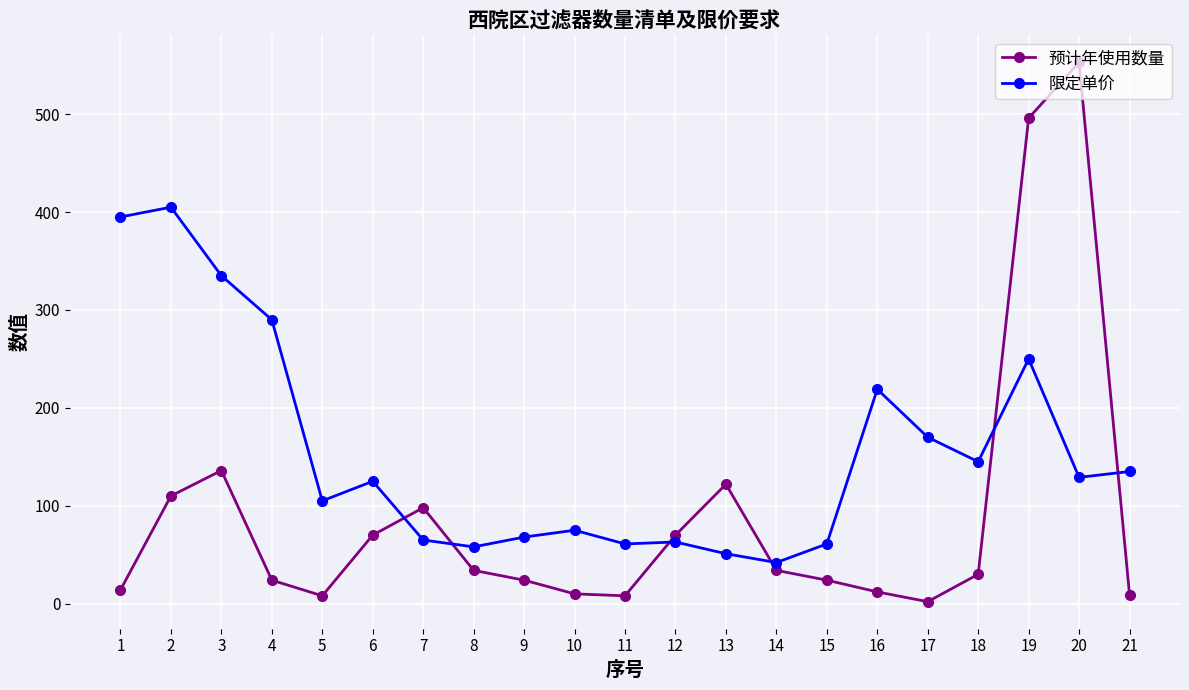

Which series ends up on top after the final intersection of 预计年使用数量 and 限定单价?

限定单价